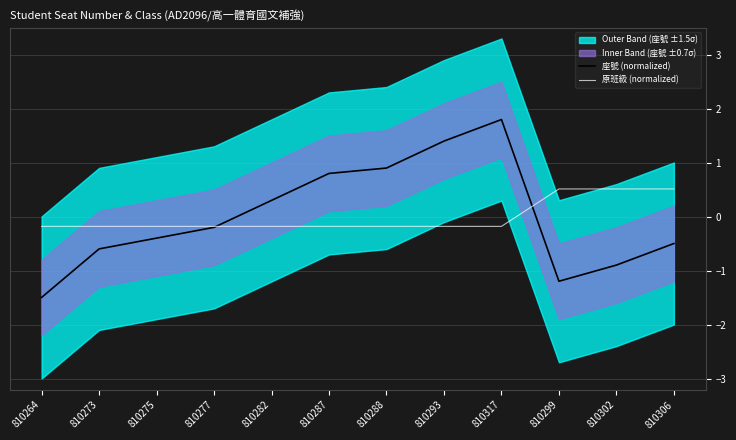

Between 810273 and 810306, which is larger?

810306